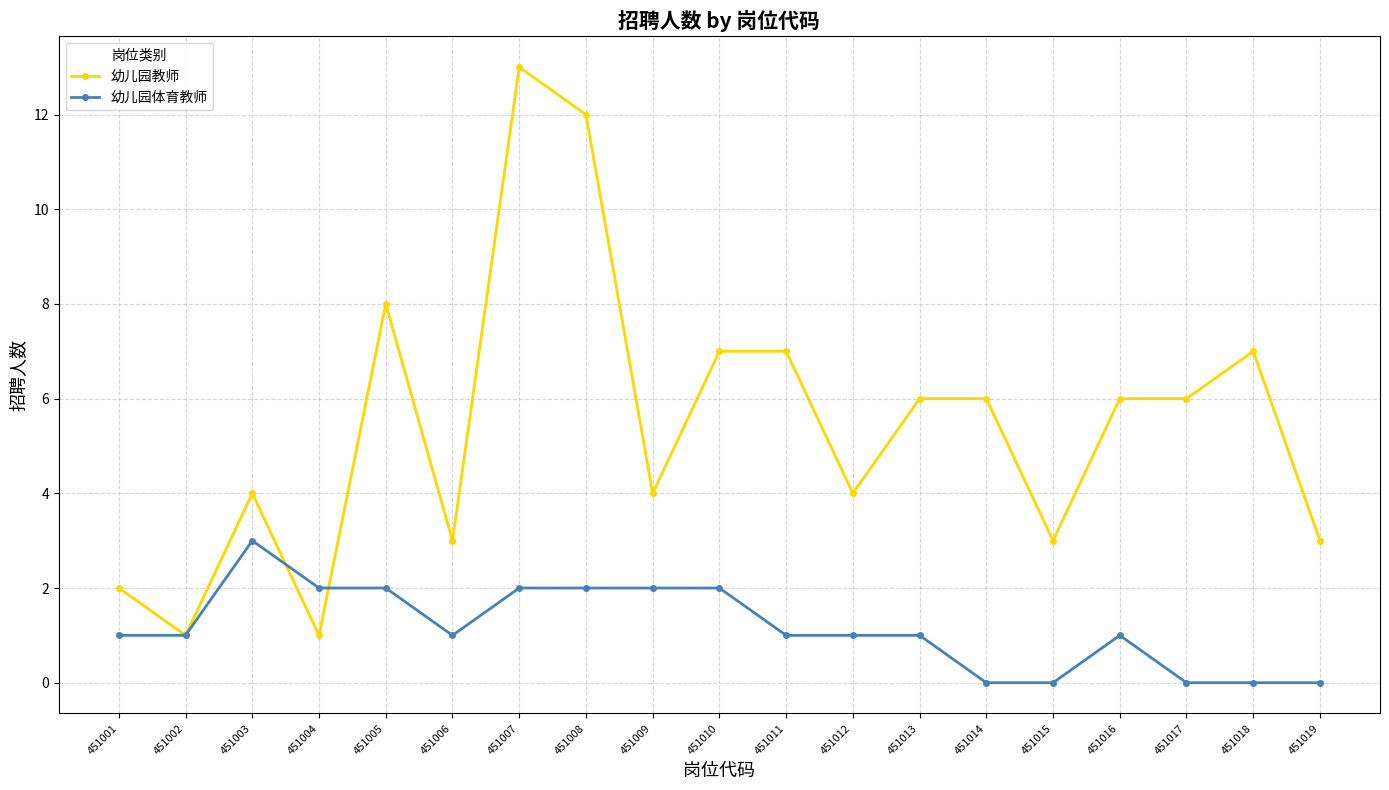

Reading right to left, list all the values displayed in this chart.

幼儿园教师: 451019=3	451018=7	451017=6	451016=6	451015=3	451014=6	451013=6	451012=4	451011=7	451010=7	451009=4	451008=12	451007=13	451006=3	451005=8	451004=1	451003=4	451002=1	451001=2
幼儿园体育教师: 451019=0	451018=0	451017=0	451016=1	451015=0	451014=0	451013=1	451012=1	451011=1	451010=2	451009=2	451008=2	451007=2	451006=1	451005=2	451004=2	451003=3	451002=1	451001=1